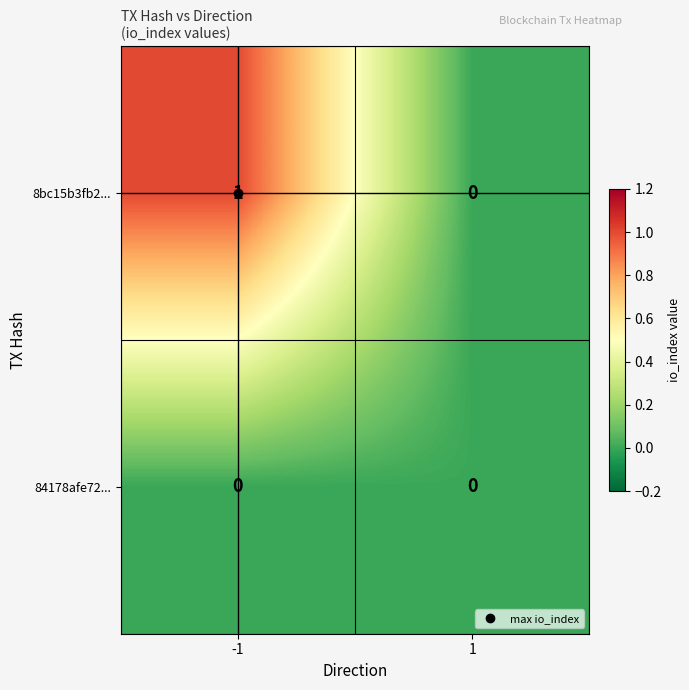

List the labels in order of 8bc15b3fb2... value, largest first.

-1, 1